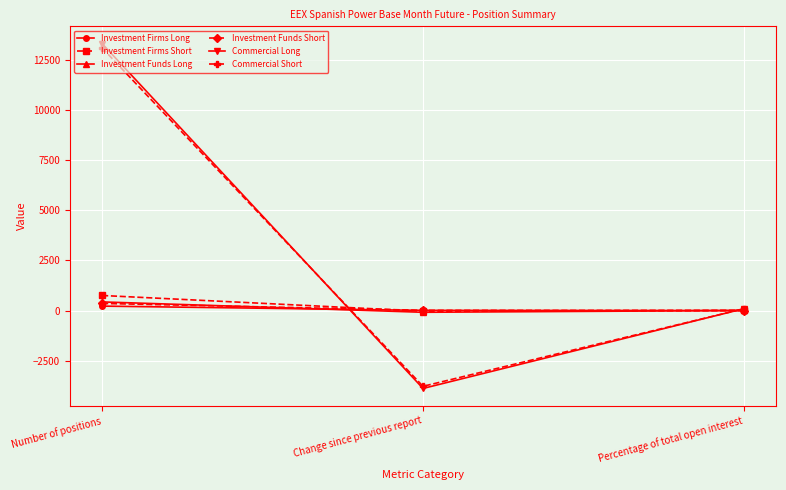

What is the average value of the Investment Funds Long series?

116.0